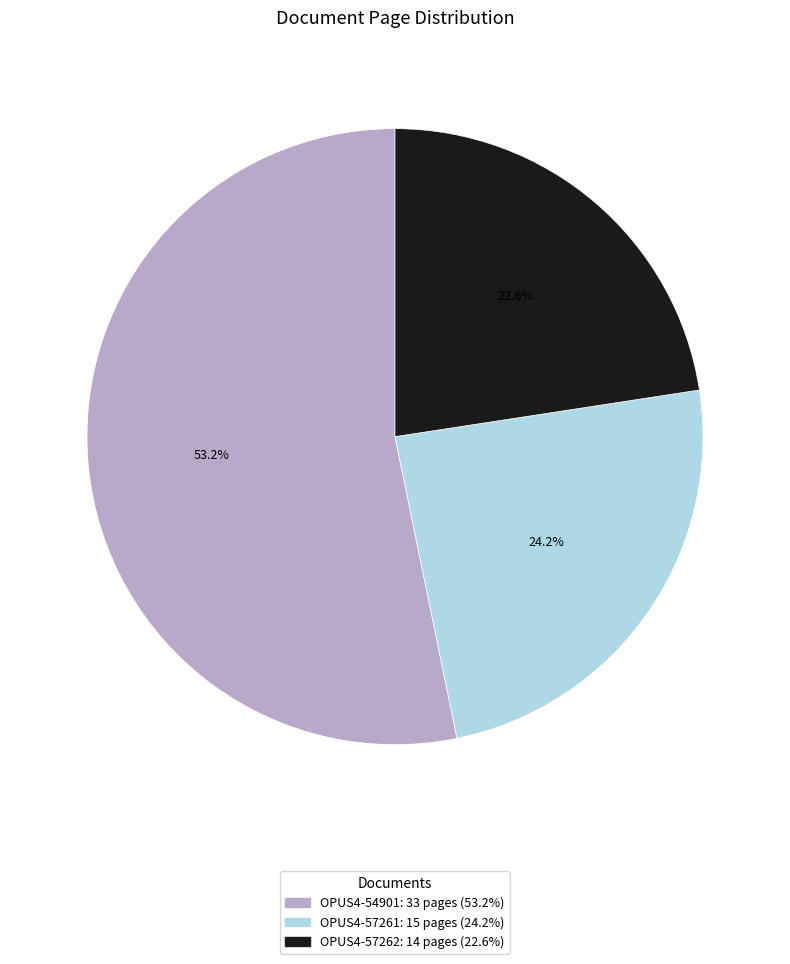

Between OPUS4-57262 and OPUS4-57261, which is larger?

OPUS4-57261